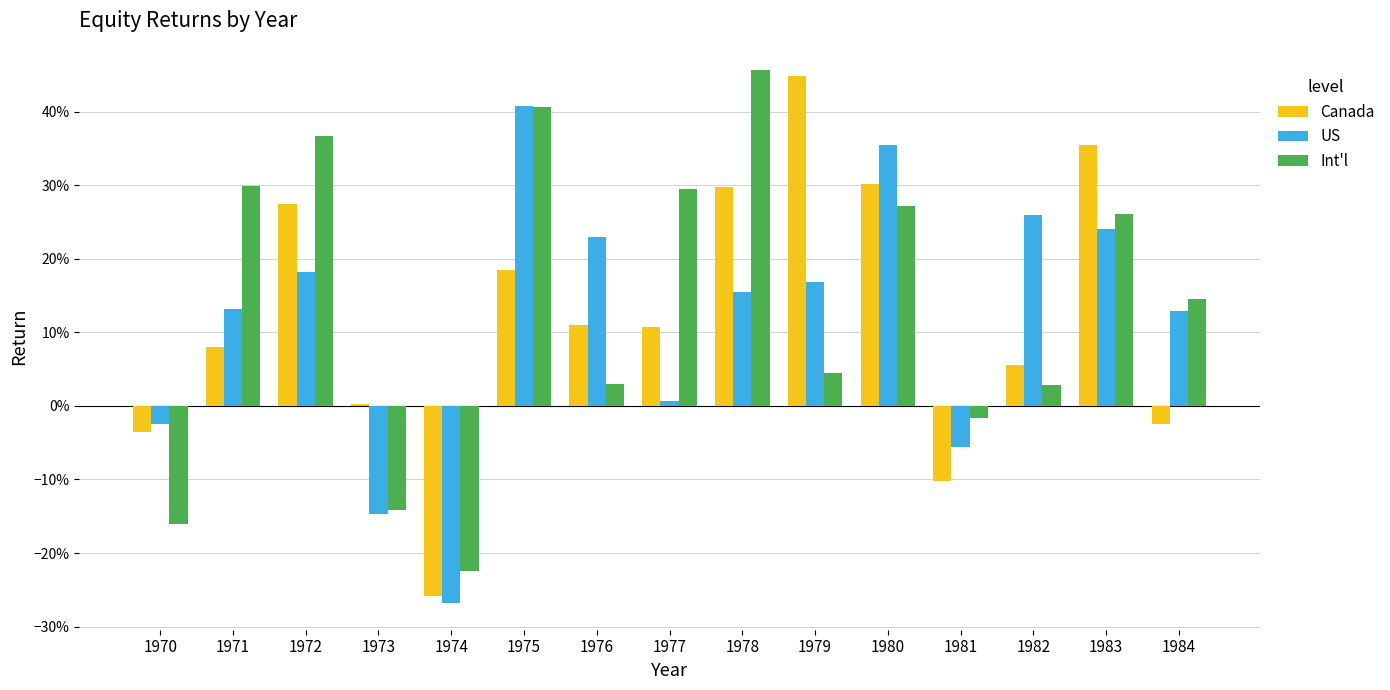

The Canada series shows 0.1 at 1975. True or false?

False